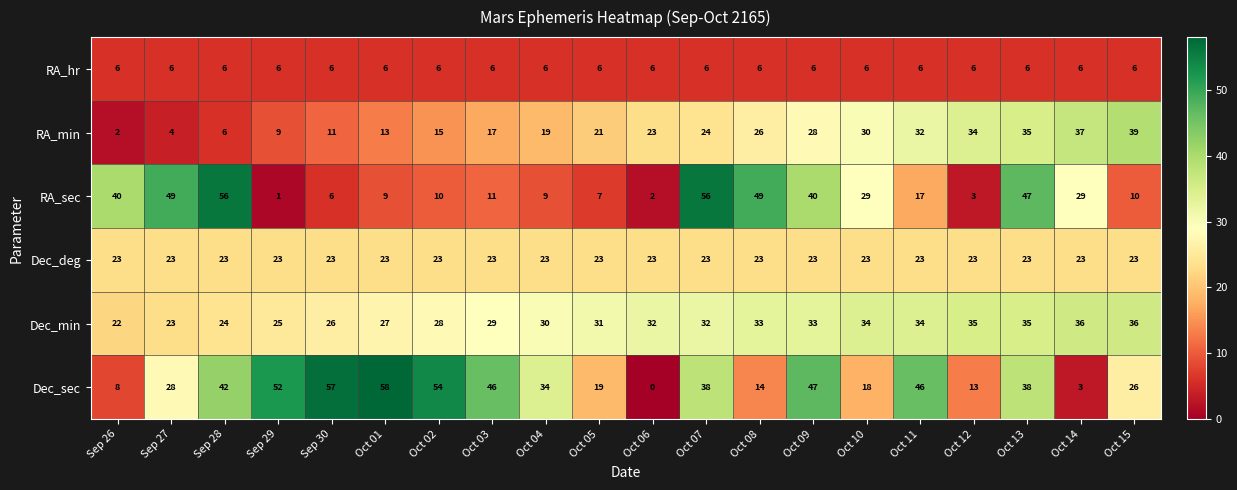

What is the difference between the highest and lowest values at Oct 15?

33